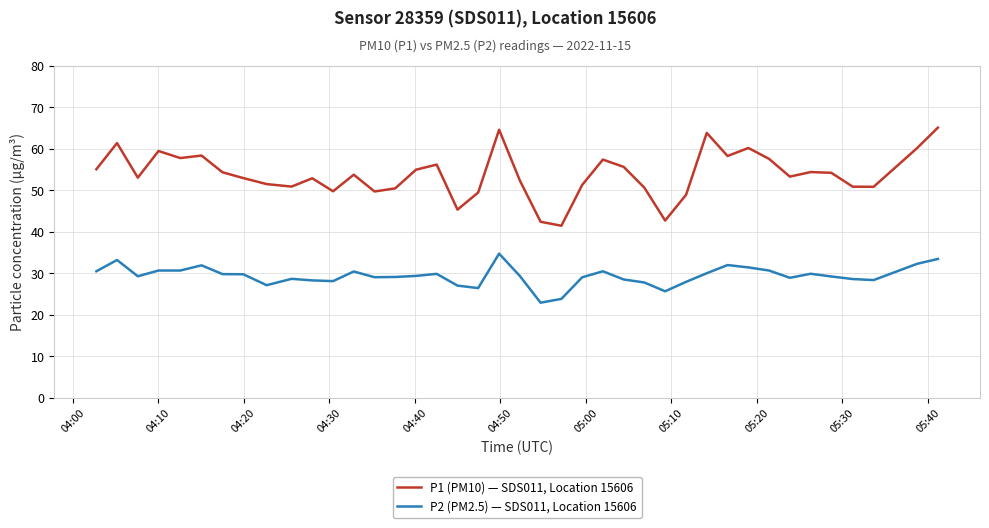

What is the minimum value shown in the chart?

22.9